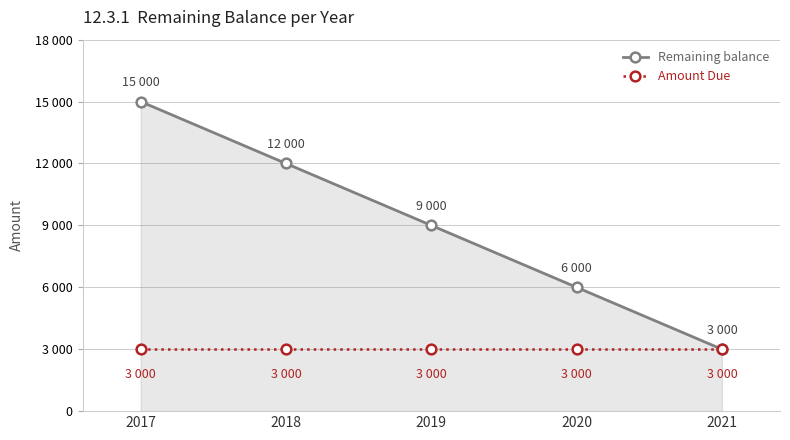

What is the spread (max minus min) of values at 2019?

6000